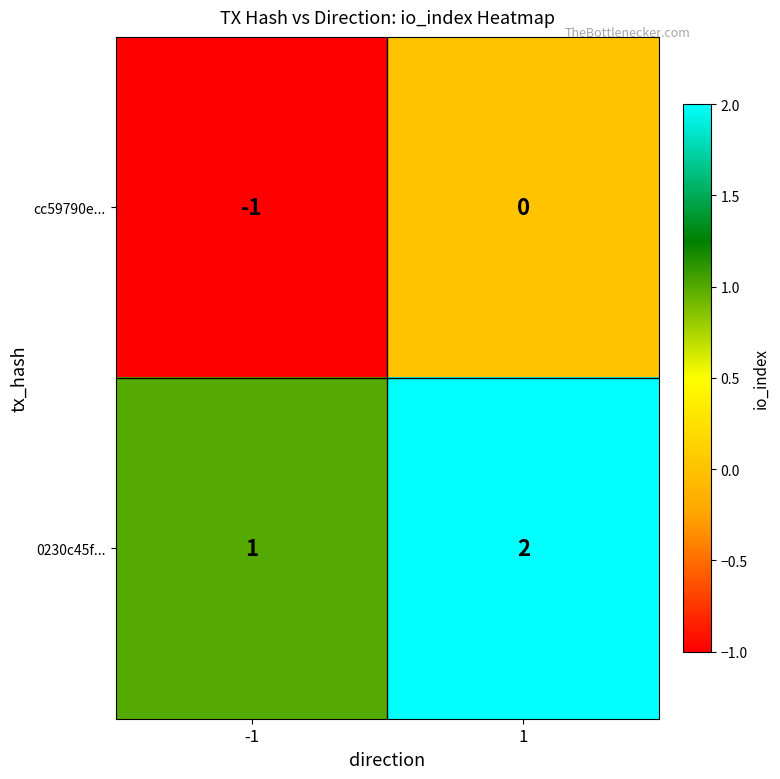

At how many categories does at least one series exceed 0?

2